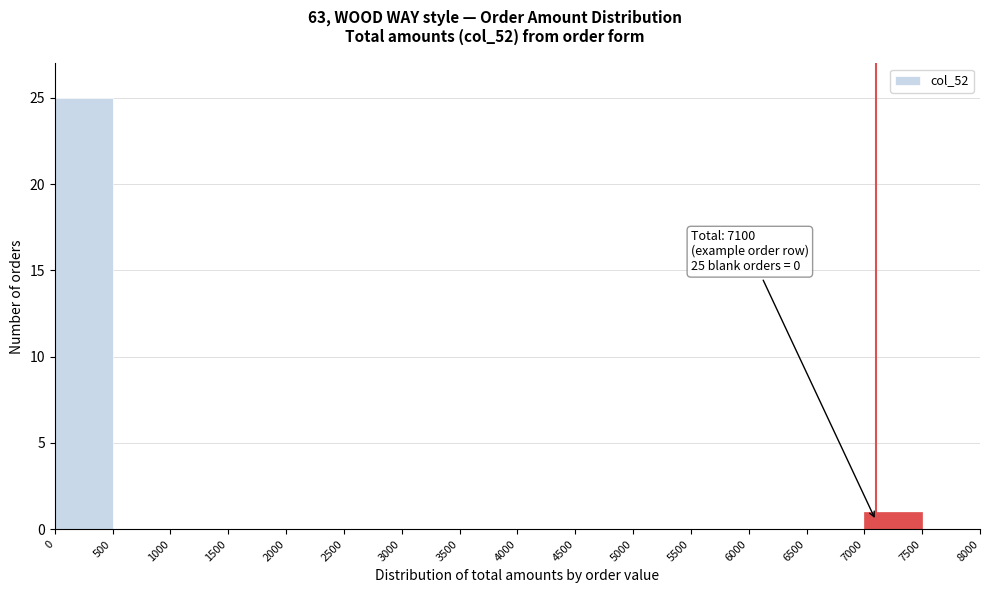

Which range on the x-axis has the tallest bar?

0 to 500